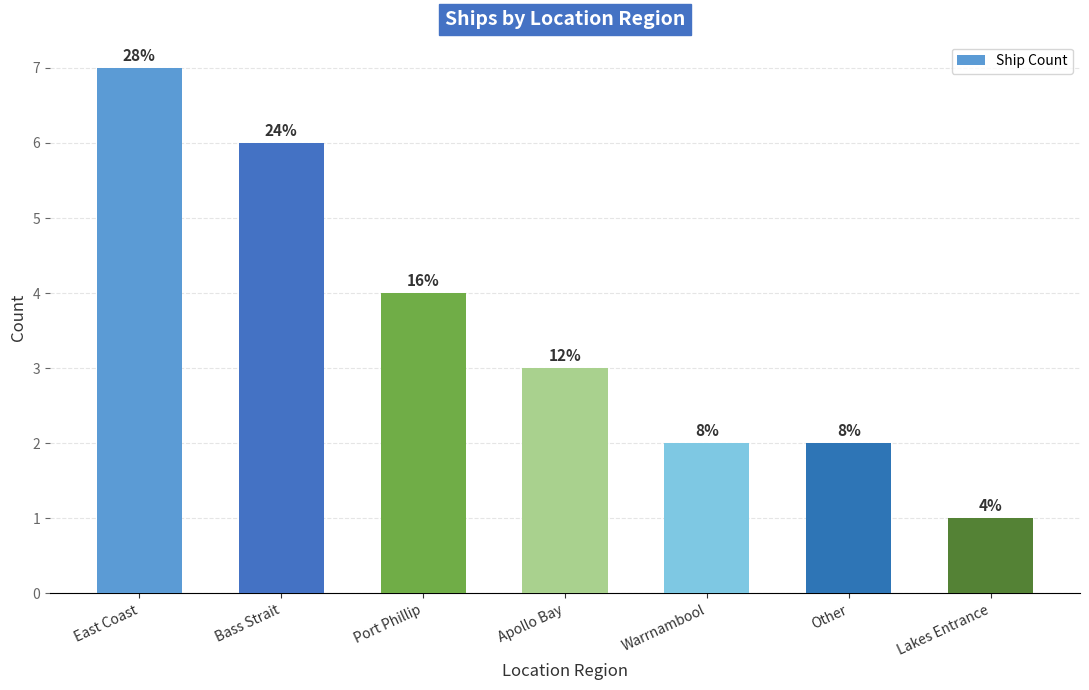

Are the bars horizontal?

No